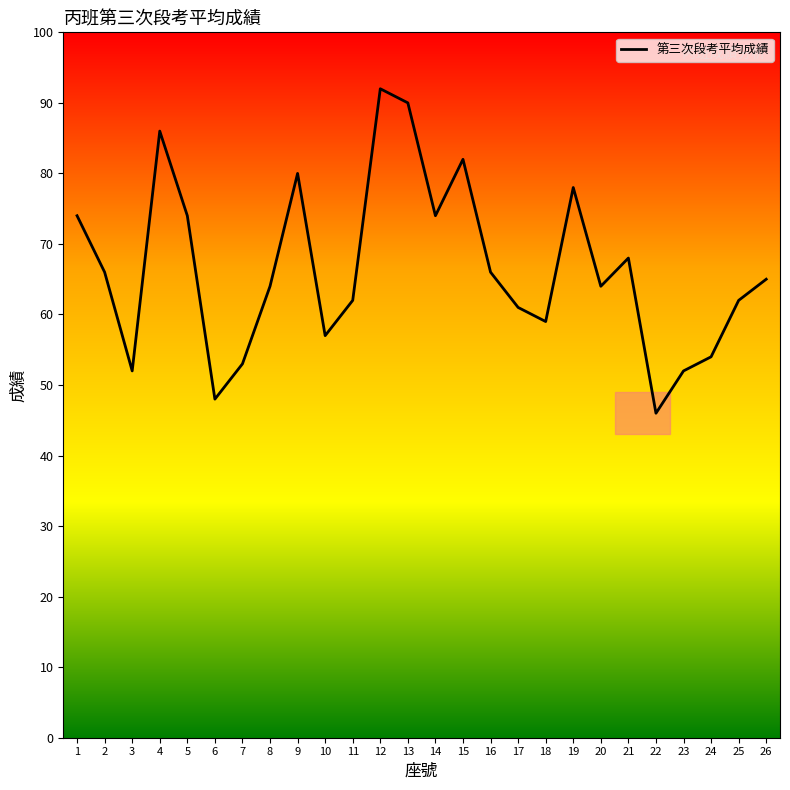

What is the change in value from 5 to 15?

+8